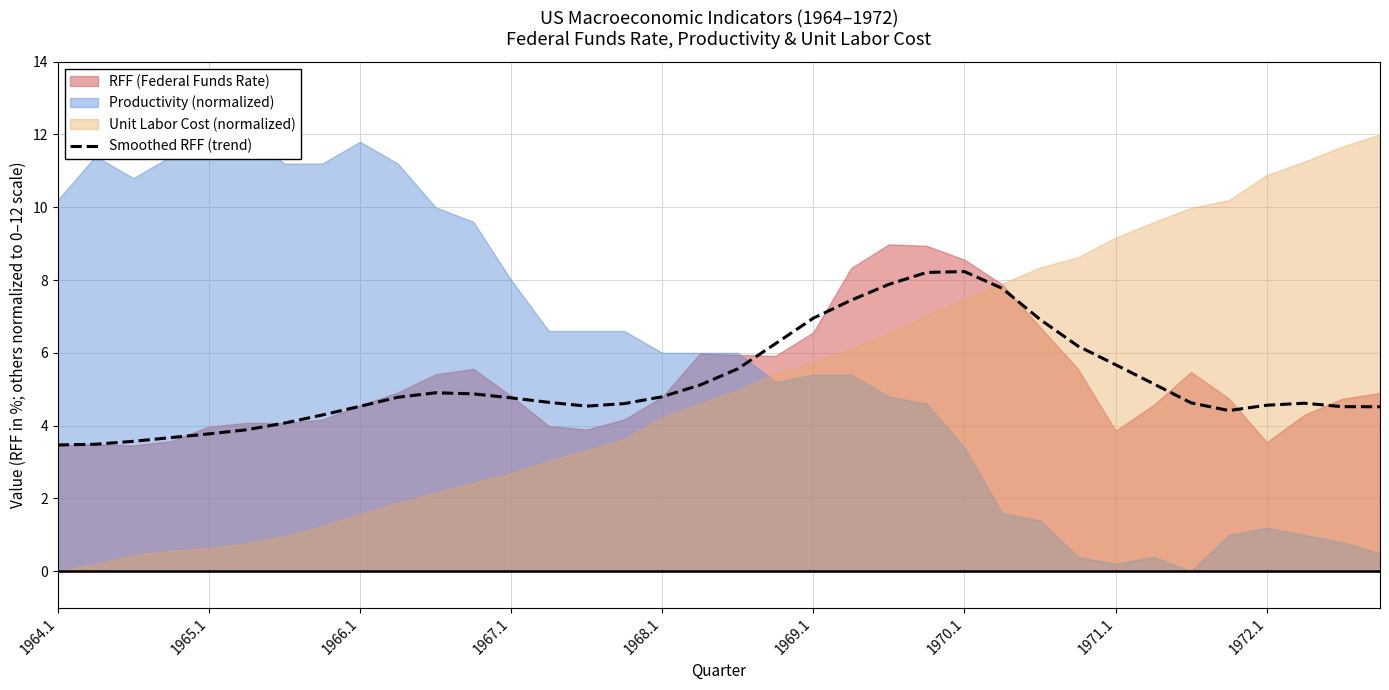

Is it true that Smoothed RFF (trend) equals 3.5 at 1964.1?

True